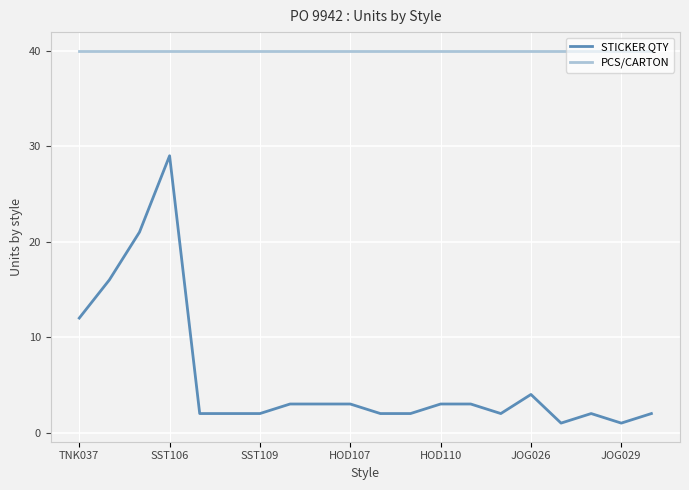

Which series has the largest total across all categories?

PCS/CARTON